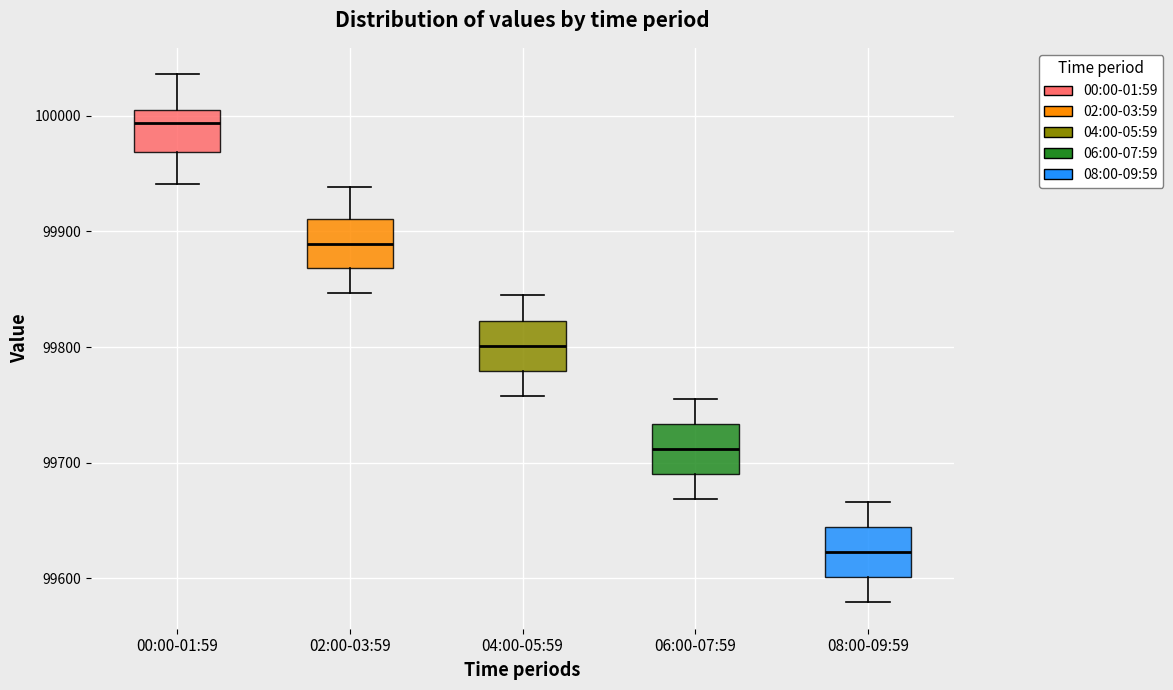

Where does the lower whisker of the box for 00:00-01:59 end on the y-axis? The values are not printed on the chart, so give them approximately, as read against the axis.

99940